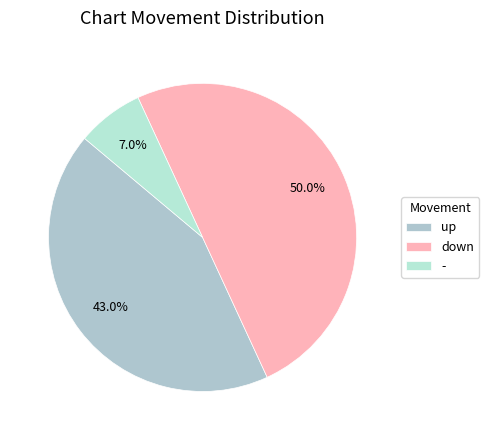

How many slices are in this pie chart?

3